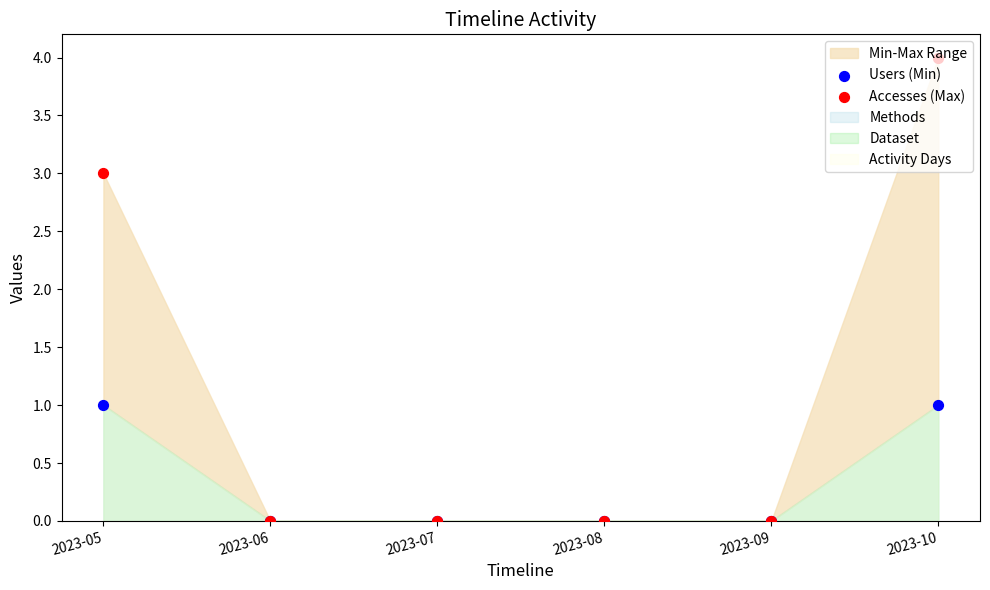

Which series reaches the minimum Y coordinate?

Users (Min)